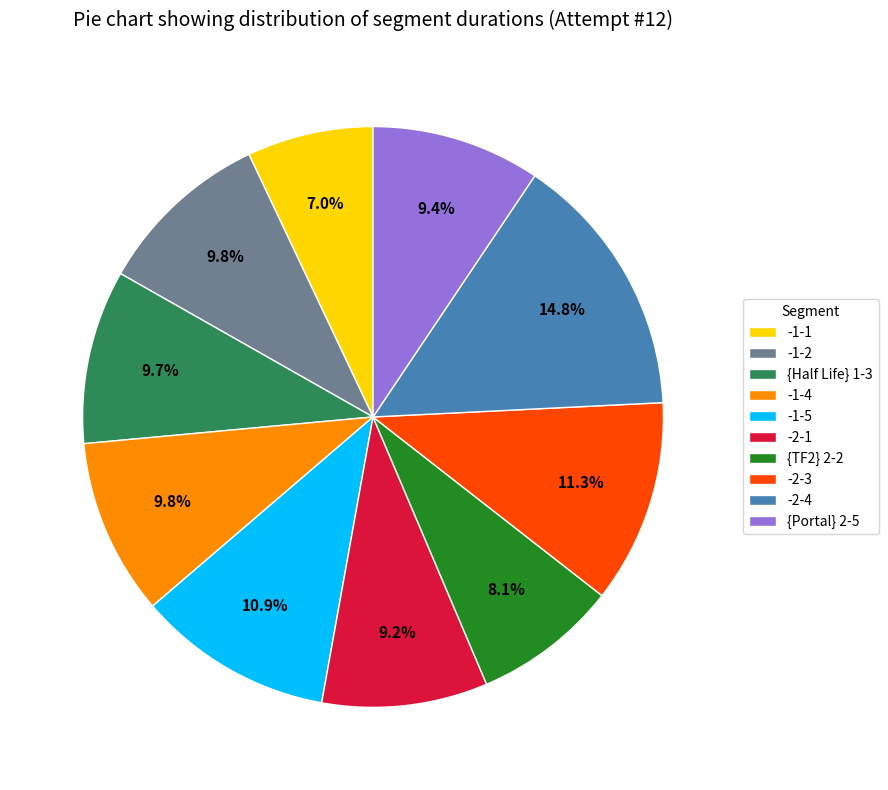

To the nearest percent, what is the combined percentage of -2-1 and -2-4?

24%